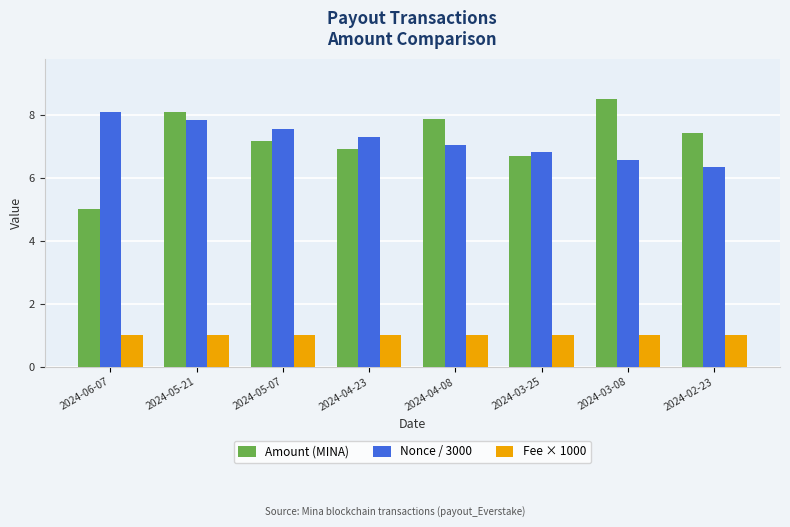

What is the average value of the Fee × 1000 series?

1.0